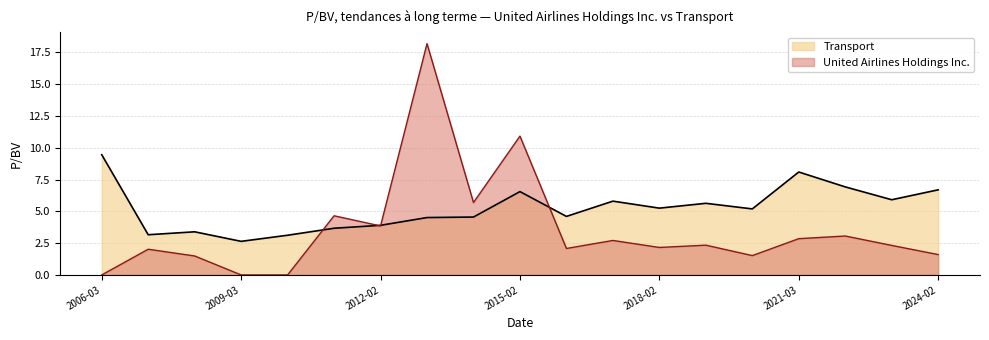

Read the United Airlines Holdings Inc. value at 2008-02-29.

1.5